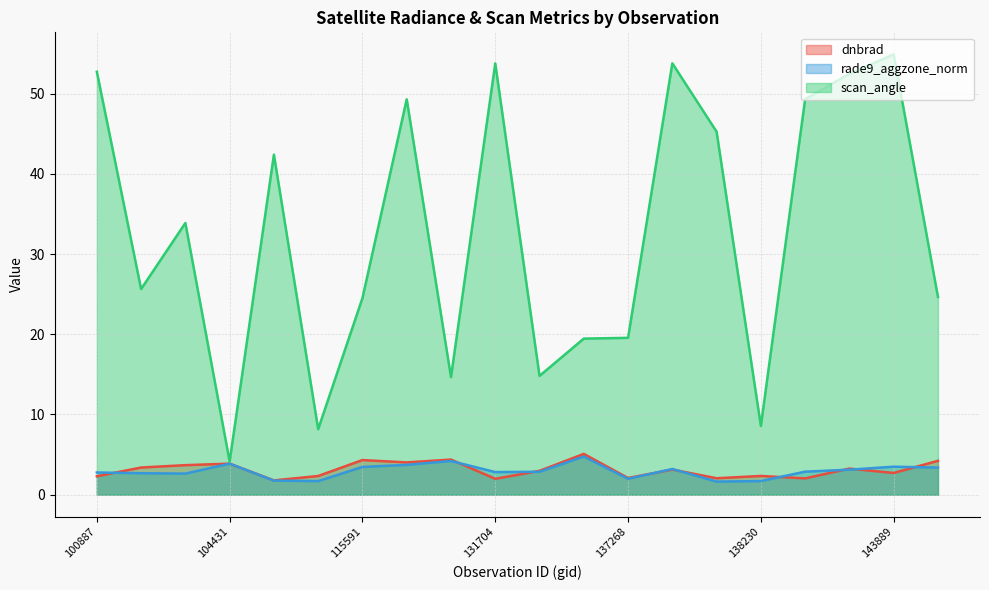

How many intersections are there between rade9_aggzone_norm and dnbrad?

11